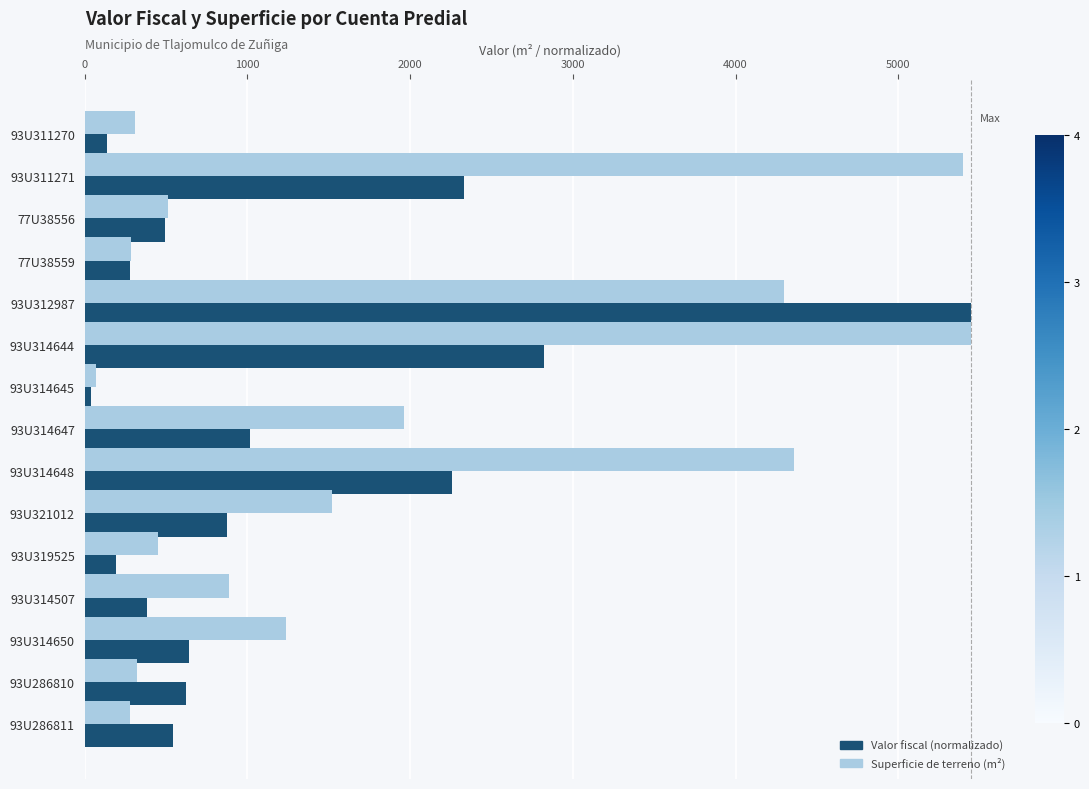

What is the greatest value displayed?

5445.8